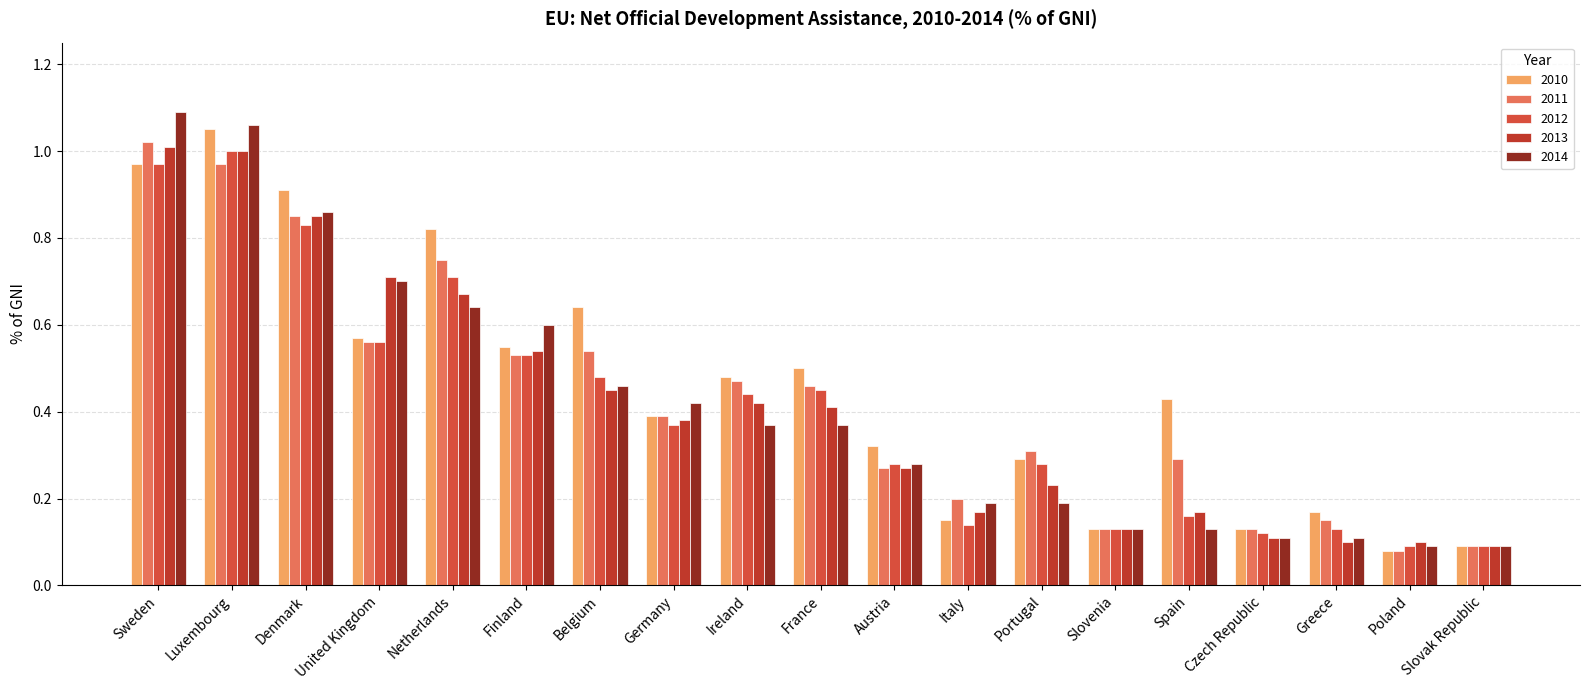

Does the chart contain any negative values?

No